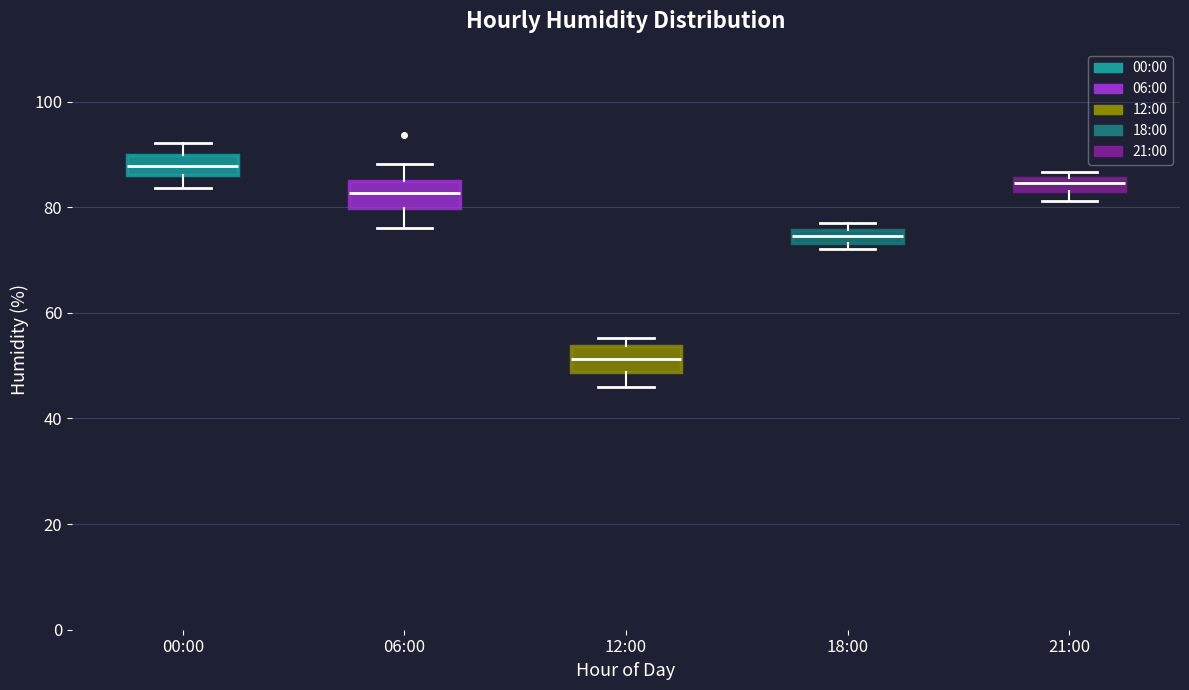

Where is the upper edge of the box for 18:00 on the y-axis? The values are not printed on the chart, so give them approximately, as read against the axis.

76